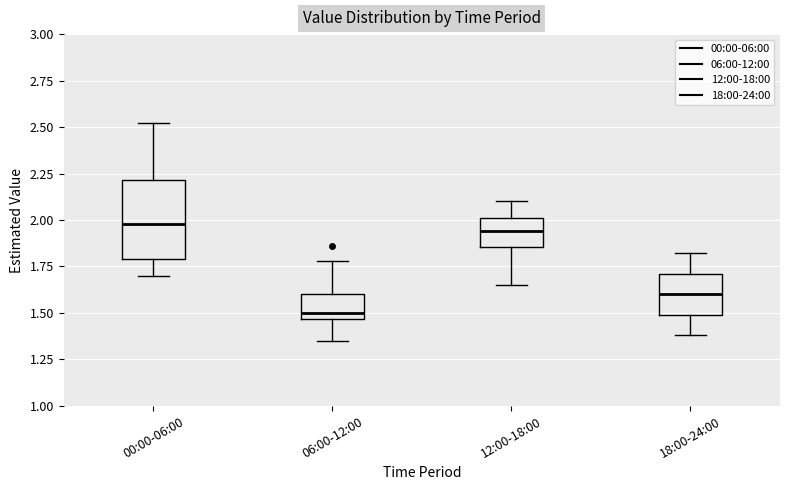

Where does the upper whisker of the box for 06:00-12:00 end on the y-axis? The values are not printed on the chart, so give them approximately, as read against the axis.

1.80